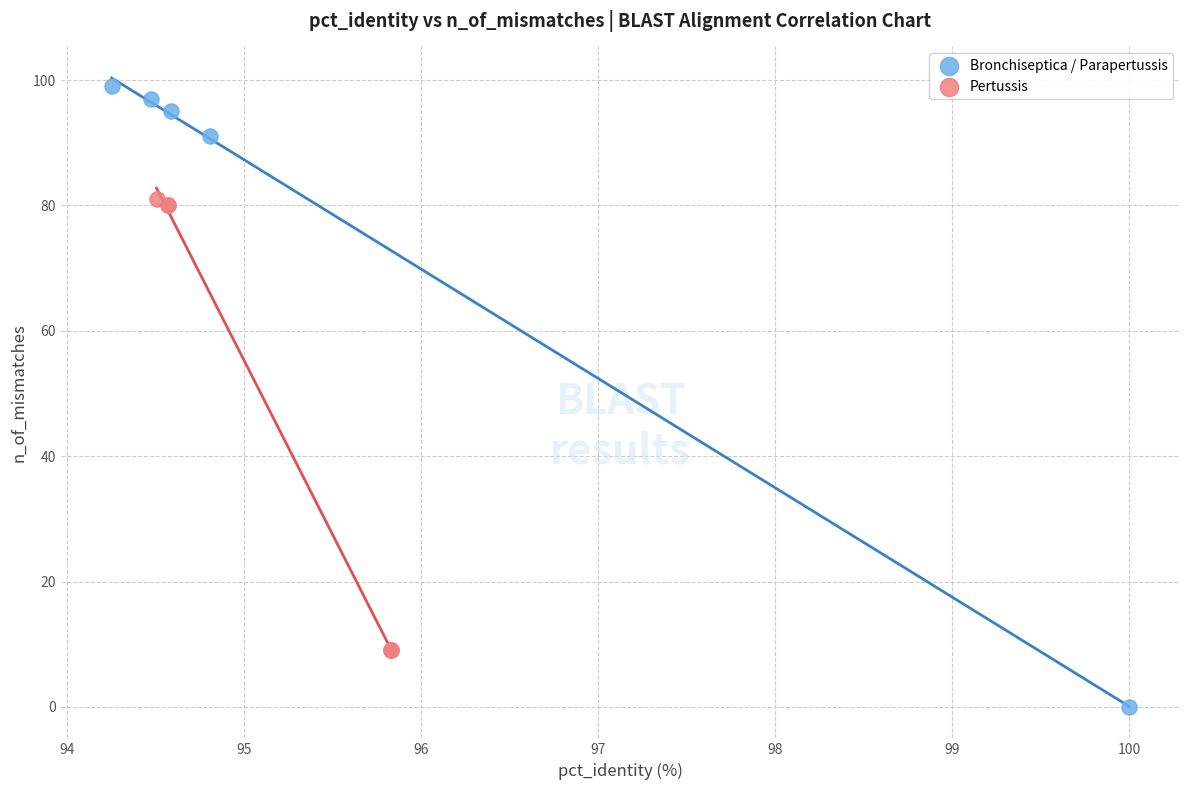

Which series contains the highest Y value?

Bronchiseptica / Parapertussis